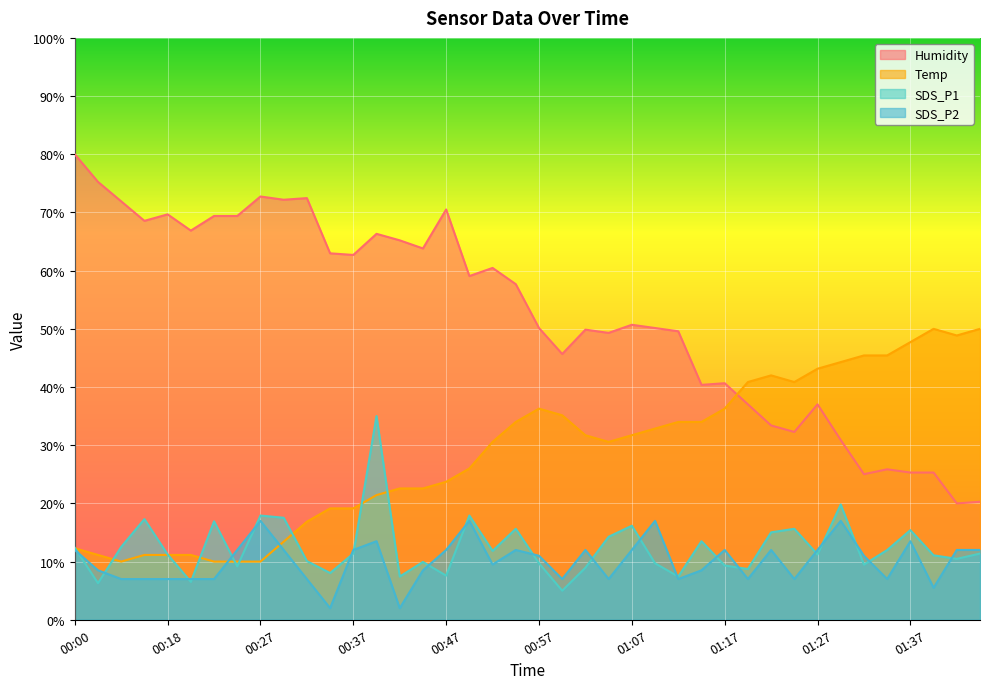

Reading right to left, extract all data points from this chart.

Temp: 50.0	48.9	50.0	47.7	45.4	45.4	44.3	43.1	40.9	42.0	40.9	36.3	34.0	34.0	32.9	31.7	30.6	31.7	35.1	36.3	34.0	30.6	26.0	23.7	22.6	22.6	21.4	19.1	19.1	16.9	13.4	10.0	10.0	10.0	11.1	11.1	11.1	10.0	11.1	12.3
Humidity: 20.3	20.0	25.3	25.3	25.9	25.0	30.9	37.0	32.3	33.4	37.0	40.7	40.4	49.6	50.1	50.7	49.3	49.9	45.7	50.1	57.7	60.5	59.1	70.5	63.8	65.2	66.3	62.7	63.0	72.5	72.2	72.7	69.4	69.4	66.9	69.7	68.6	71.9	75.3	80.0
SDS_P1: 11.4	10.5	11.1	15.4	12.0	9.5	19.8	11.2	15.6	15.0	8.7	9.3	13.5	7.4	9.7	16.2	14.3	8.9	5.0	9.7	15.6	11.8	17.9	7.6	9.9	7.4	35.0	11.4	8.0	10.1	17.5	17.9	9.2	16.9	6.5	11.2	17.3	12.5	6.3	12.4
SDS_P2: 12.0	12.0	5.5	13.5	7.0	11.0	17.0	12.0	7.0	12.0	7.0	12.0	8.5	7.0	17.0	12.0	7.0	12.0	7.0	11.0	12.0	9.5	17.0	12.0	8.5	2.0	13.5	12.0	2.0	7.0	12.0	17.0	12.0	7.0	7.0	7.0	7.0	7.0	8.5	12.0